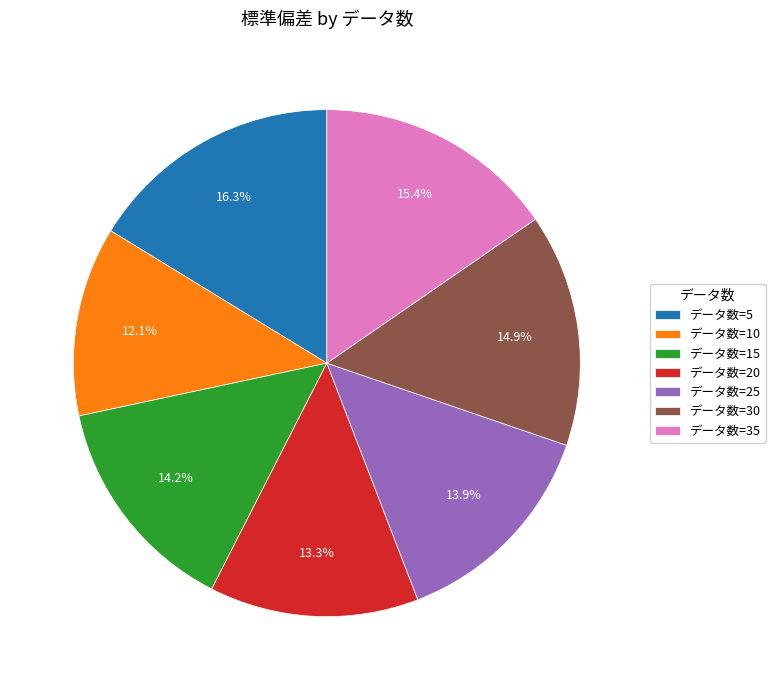

Is データ数=20 the majority of the pie?

No